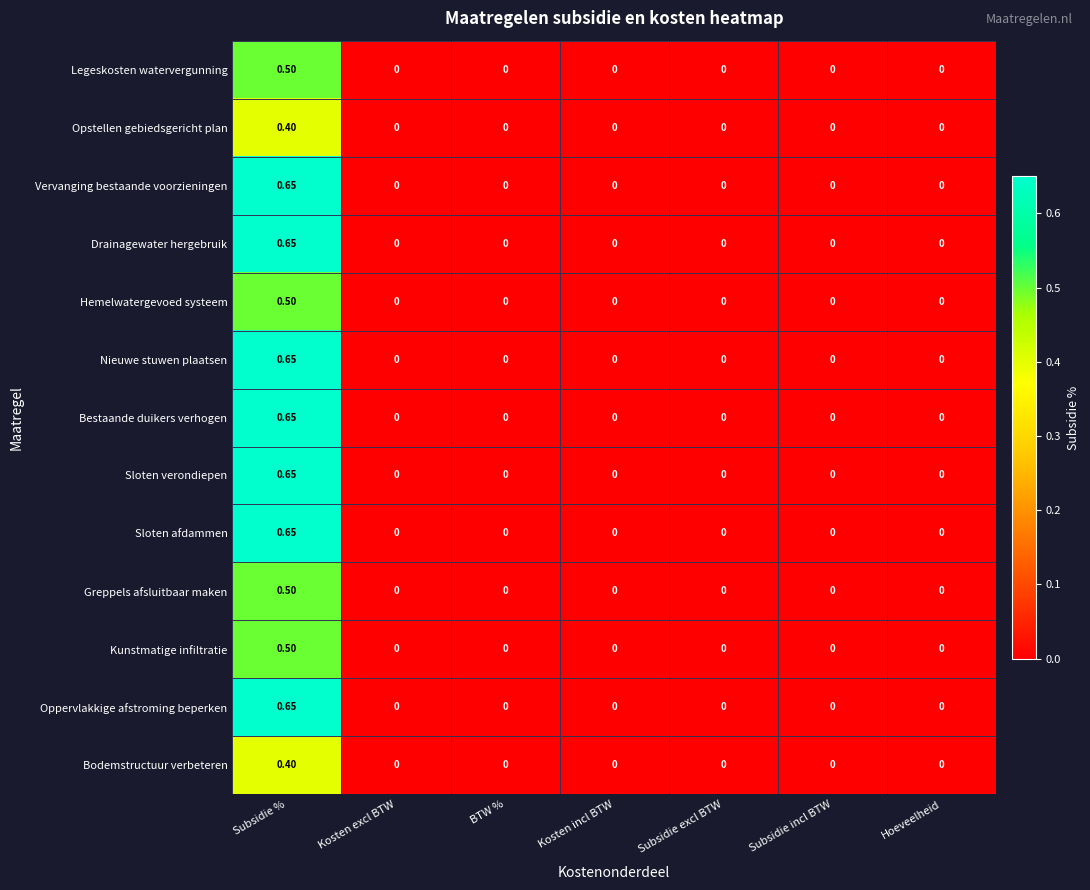

Which category has the highest value in the Sloten verondiepen series?

Subsidie %